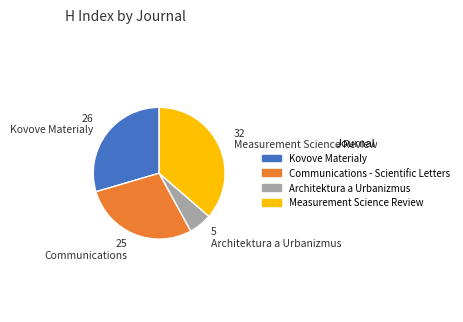

Approximately how many times larger is the value at Measurement Science Review compared to Communications - Scientific Letters?

1.3